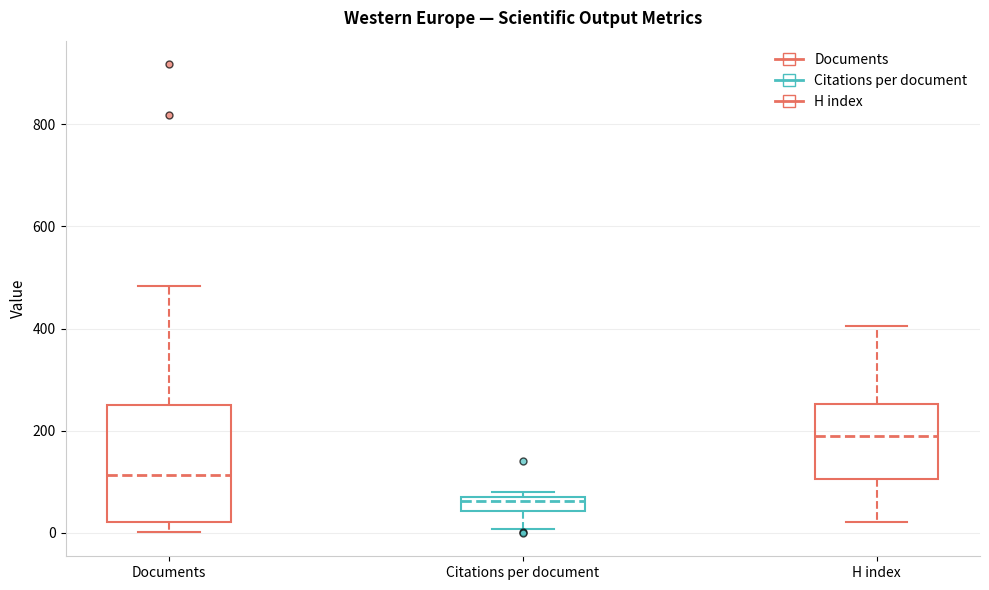

Which box is the tallest, from its lower edge to its upper edge?

Documents